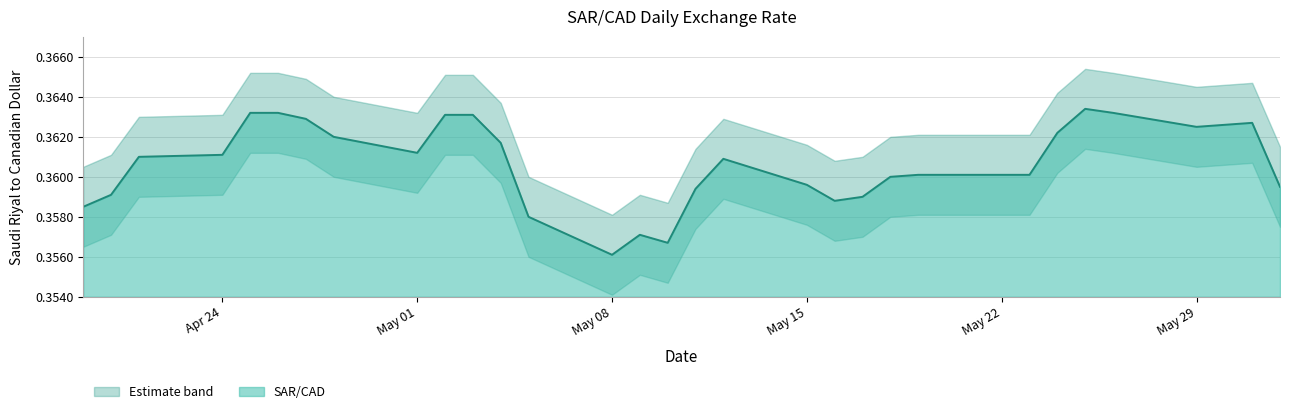

What is the value of the SAR/CAD point at the 5th from the left?

0.4